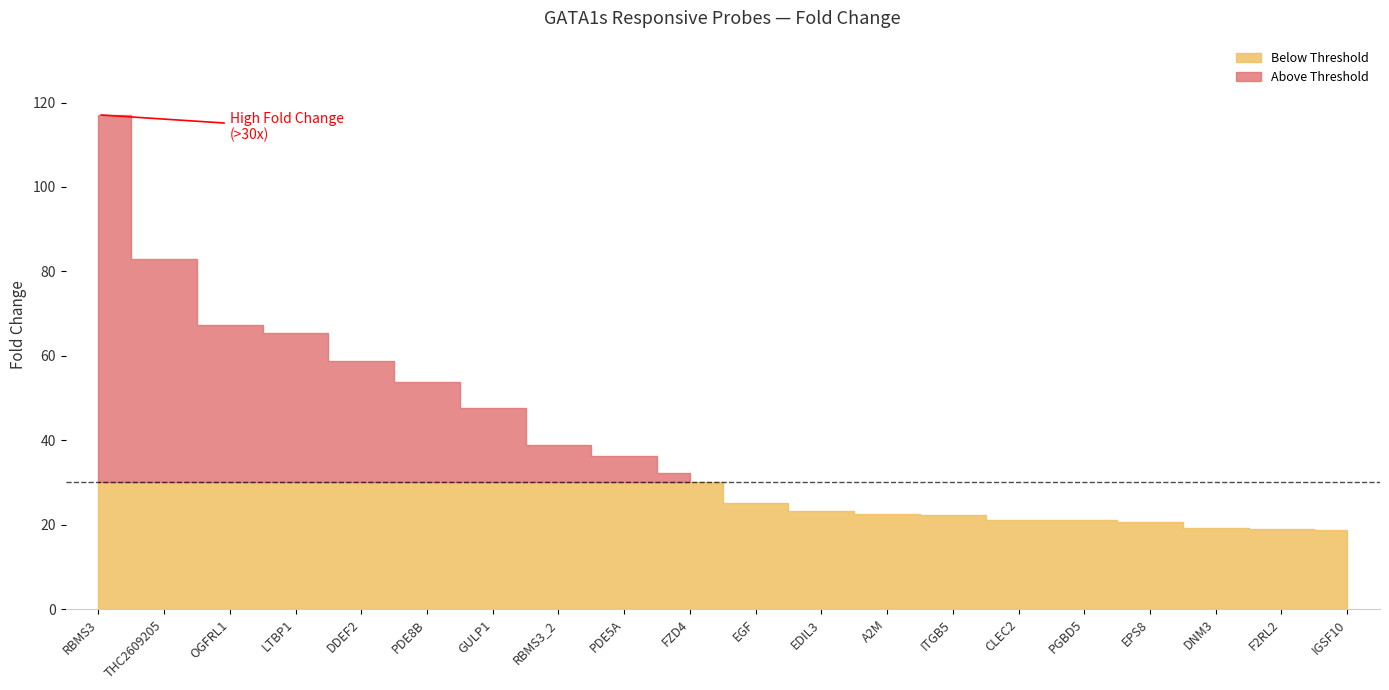

What is the value of the 20th point from the left?

18.7